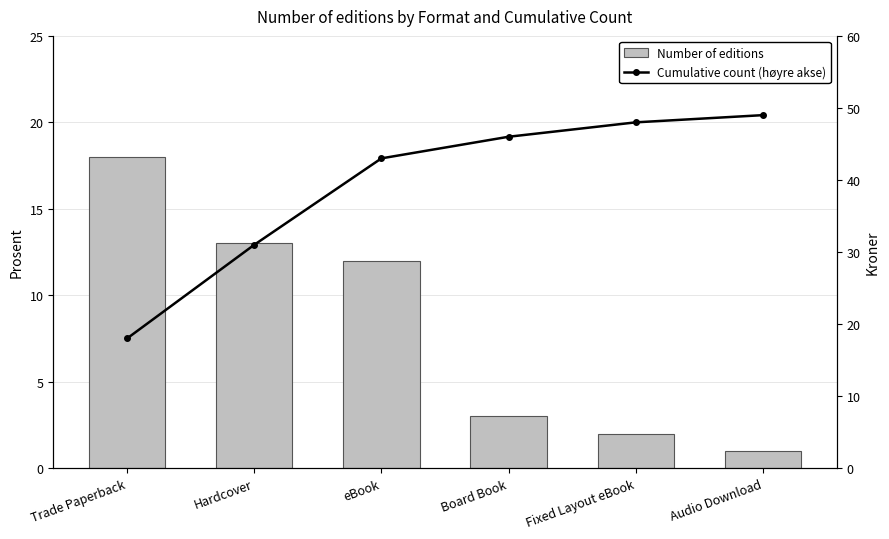

What value does the Number of editions series have at eBook?

12